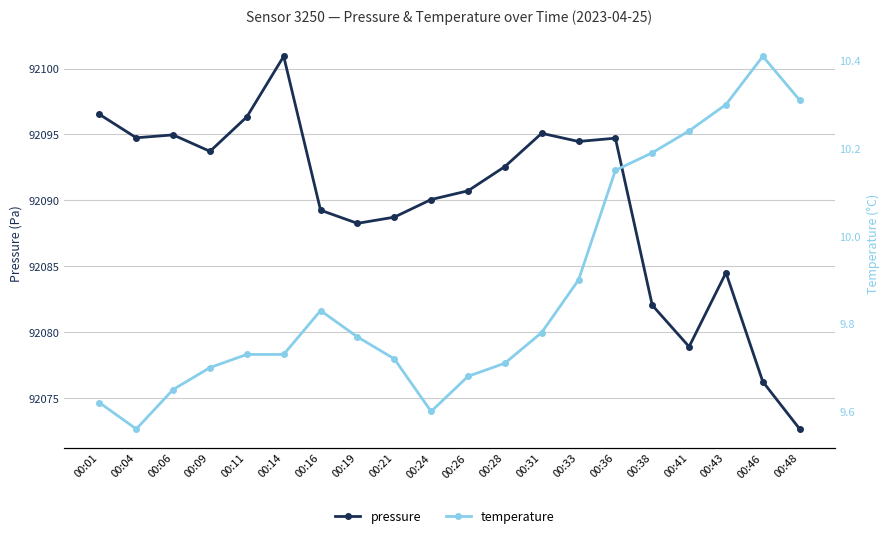

Is it true that pressure equals 50445.7 at 00:41?

False